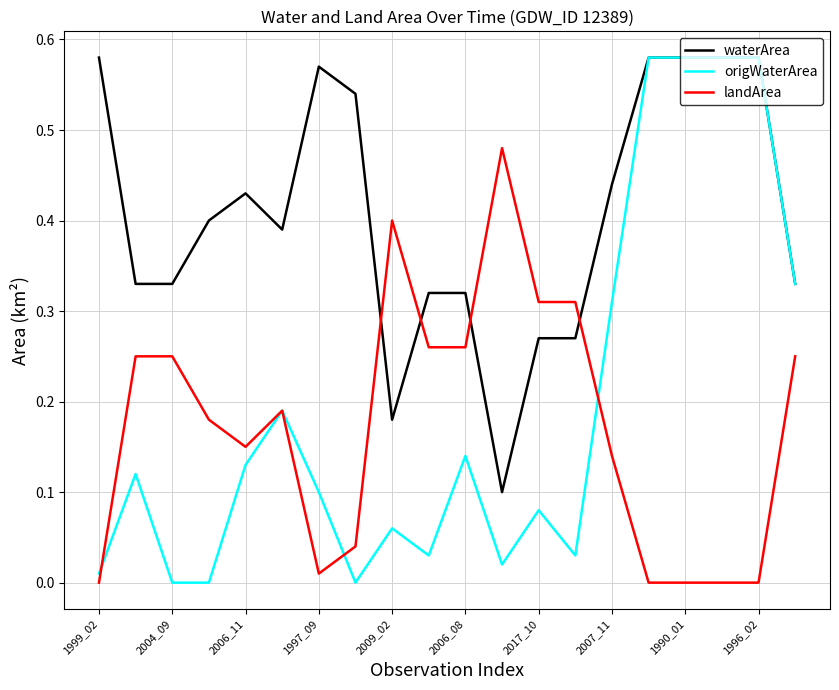

Count the number of data series in this chart.

3